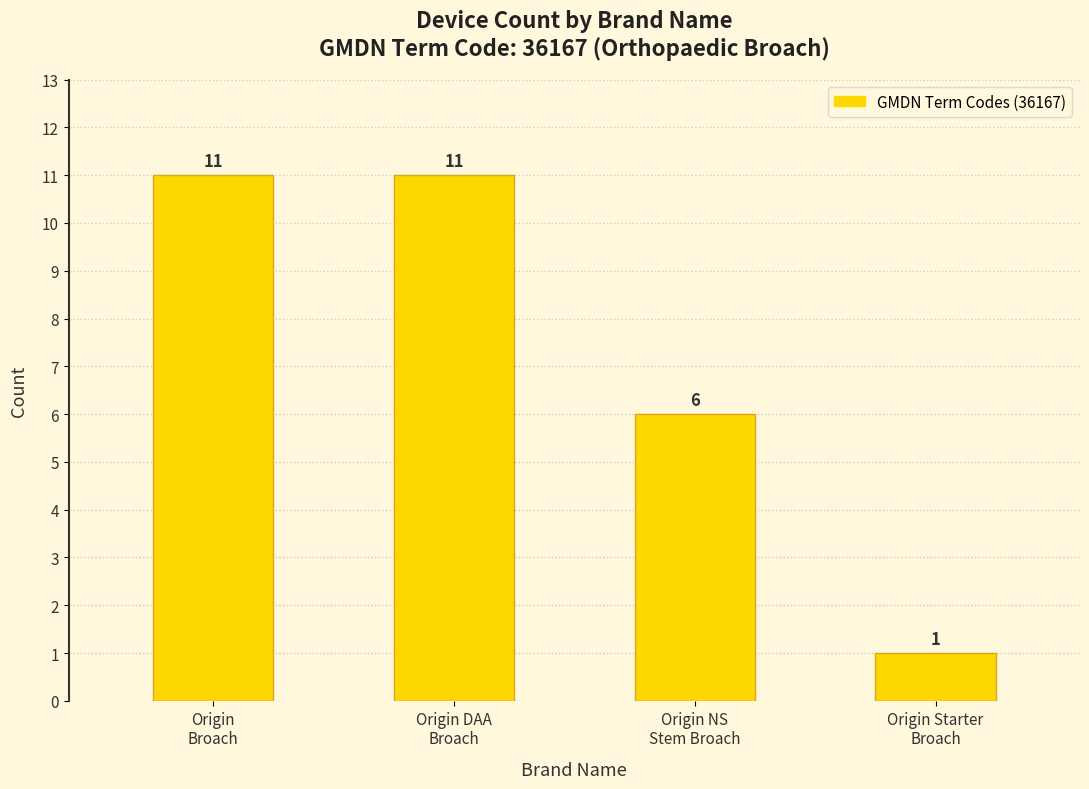

Reading left to right, what are all the values shown in this chart?

11	11	6	1